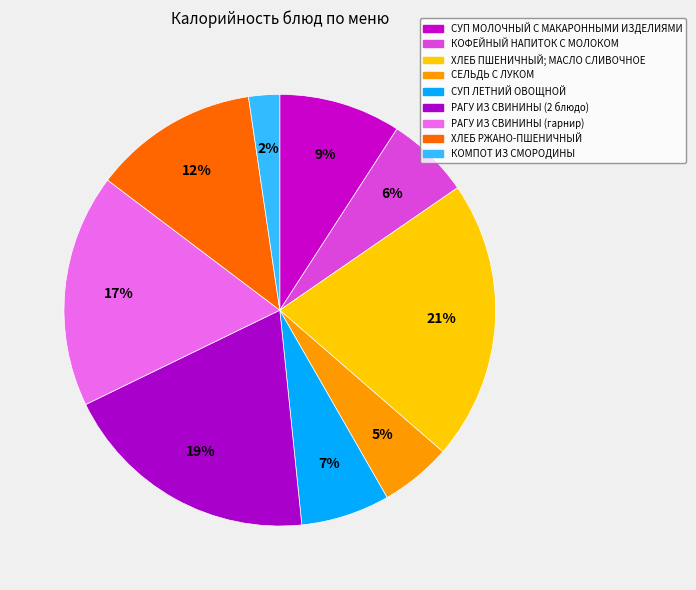

How many segments does this pie chart have?

9